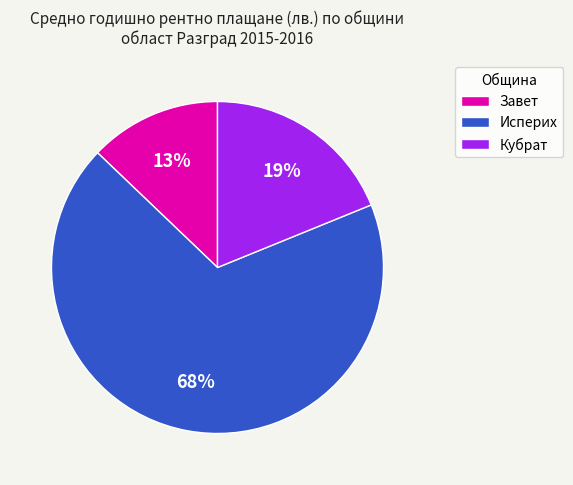

What is the smallest slice in the pie chart?

Завет